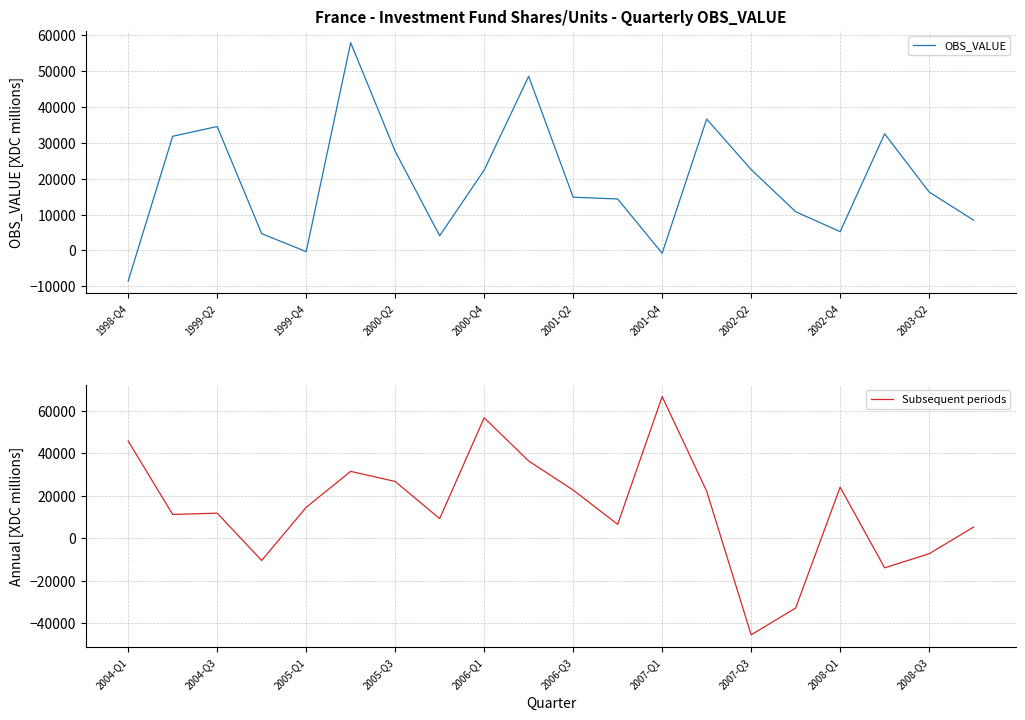

The value of OBS_VALUE at 1999-Q2 is 34526. True or false?

True